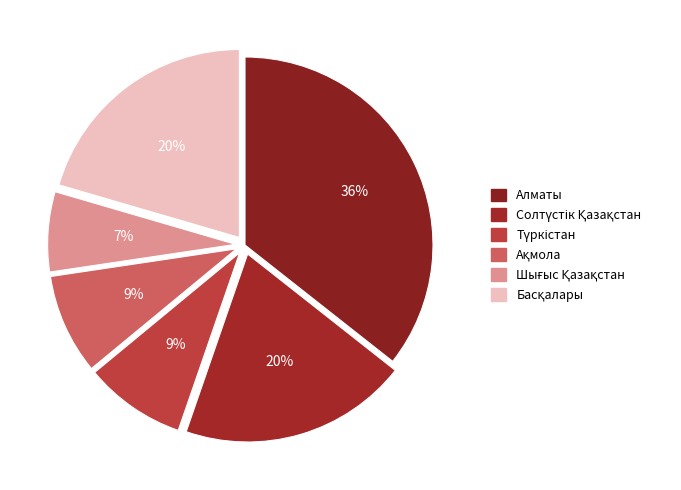

How many slices are in this pie chart?

6